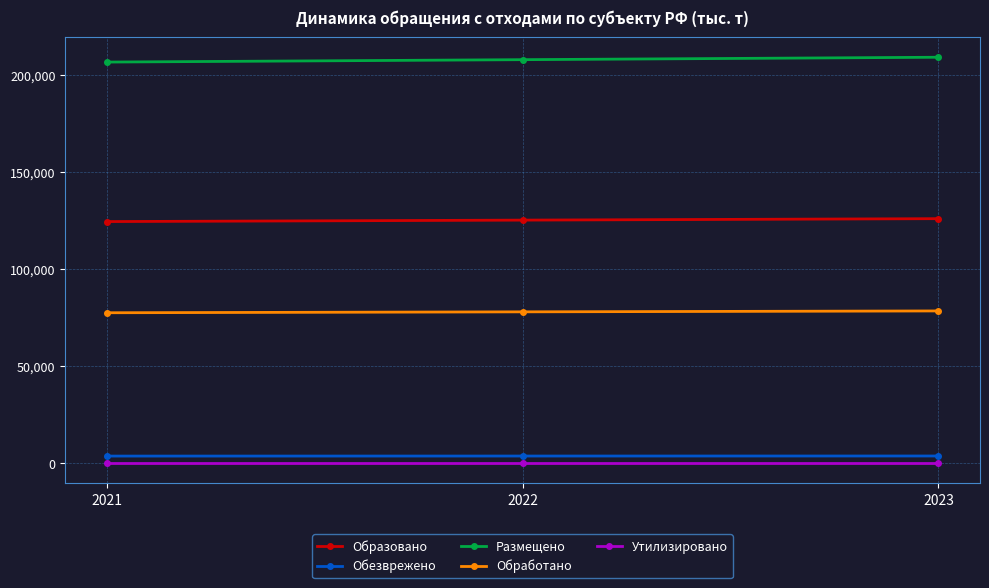

What is the average value of the Образовано series?

125131.3